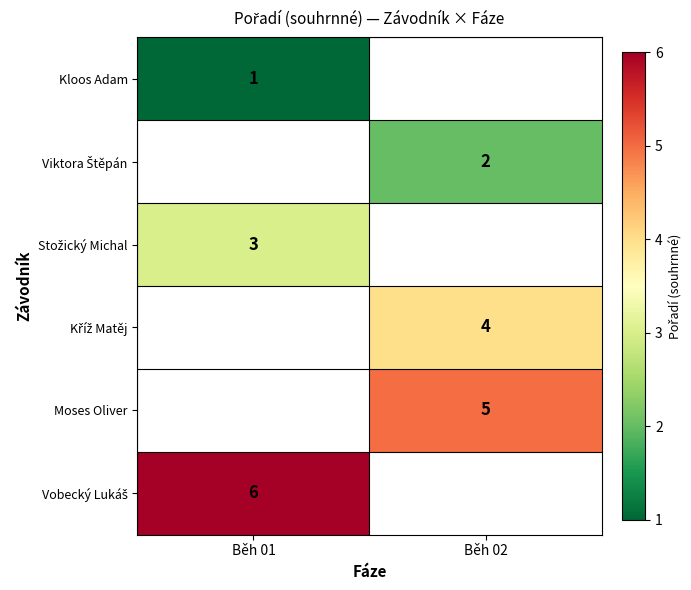

True or false: Moses Oliver has a value of 5 at Běh 02.

True